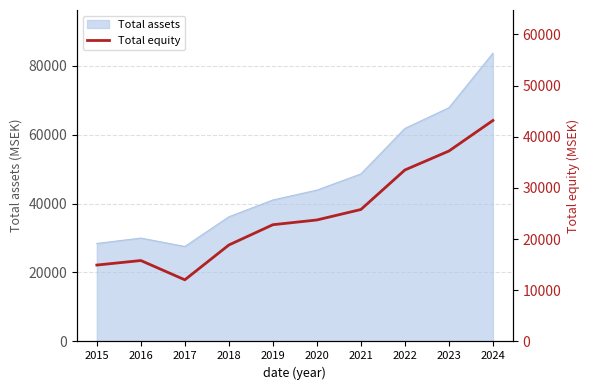

The chart shows a value of 56290 at 2022. True or false?

False